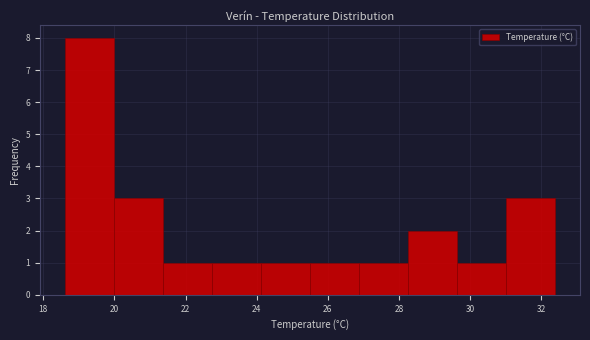

Over which range of the x-axis is the bar tallest?

18.60 to 19.98